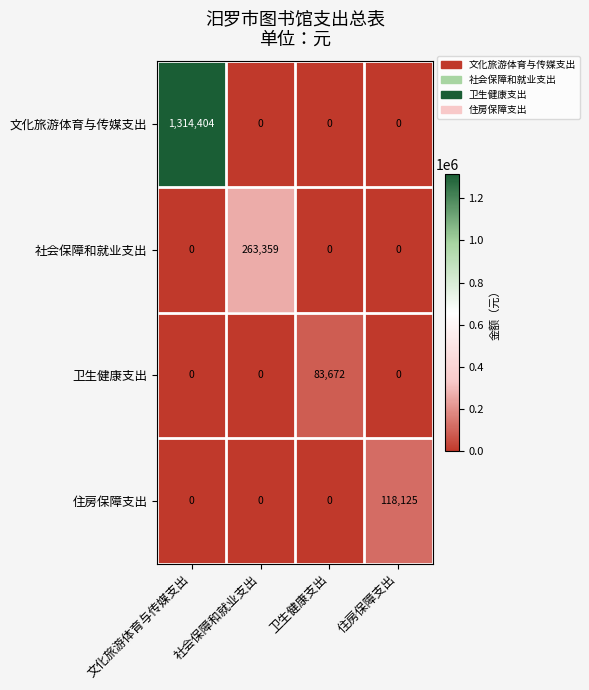

List the series in order of their peak value, highest first.

文化旅游体育与传媒支出, 社会保障和就业支出, 住房保障支出, 卫生健康支出